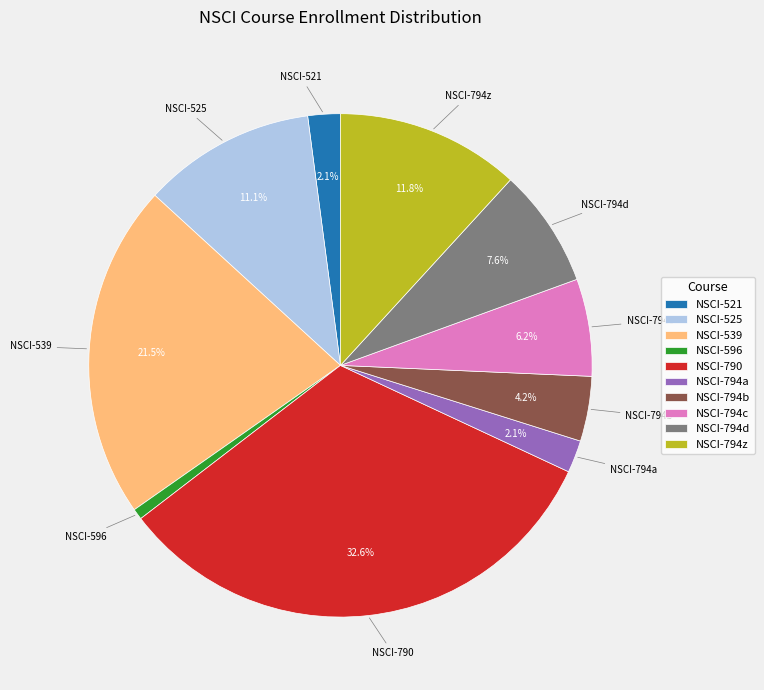

To the nearest percent, what is the combined percentage of NSCI-521 and NSCI-794d?

10%